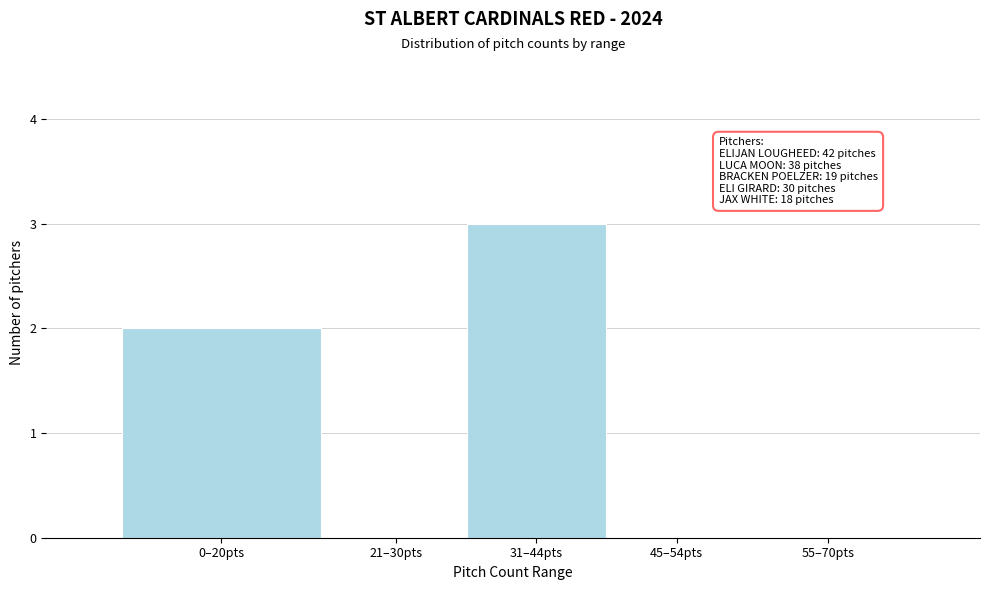

Reading right to left, what are all the values shown in this chart?

55–70pts=0	45–54pts=0	31–44pts=3	21–30pts=0	0–20pts=2